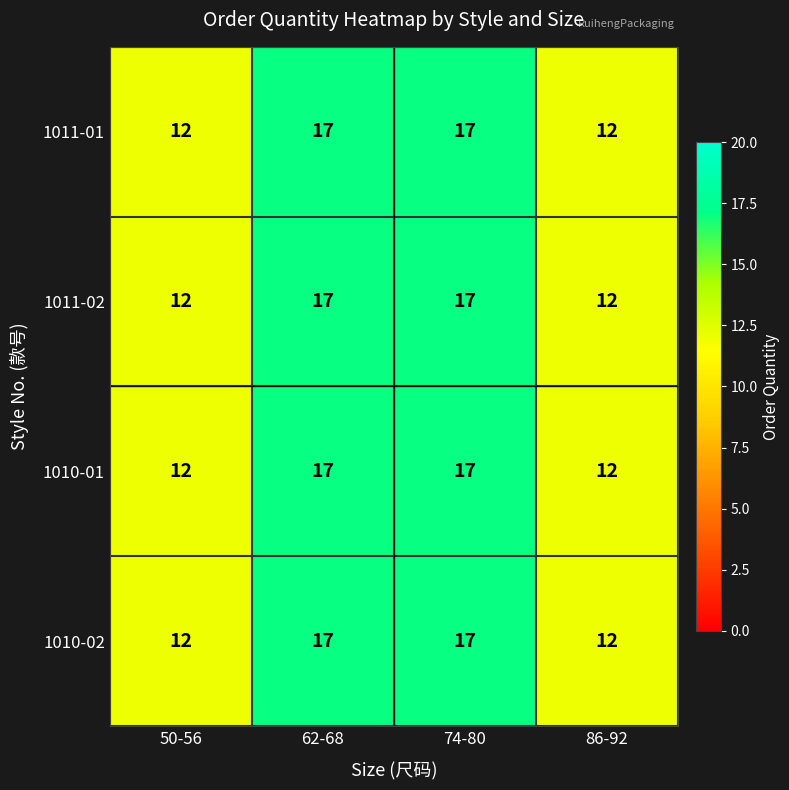

What is the smallest value displayed?

12